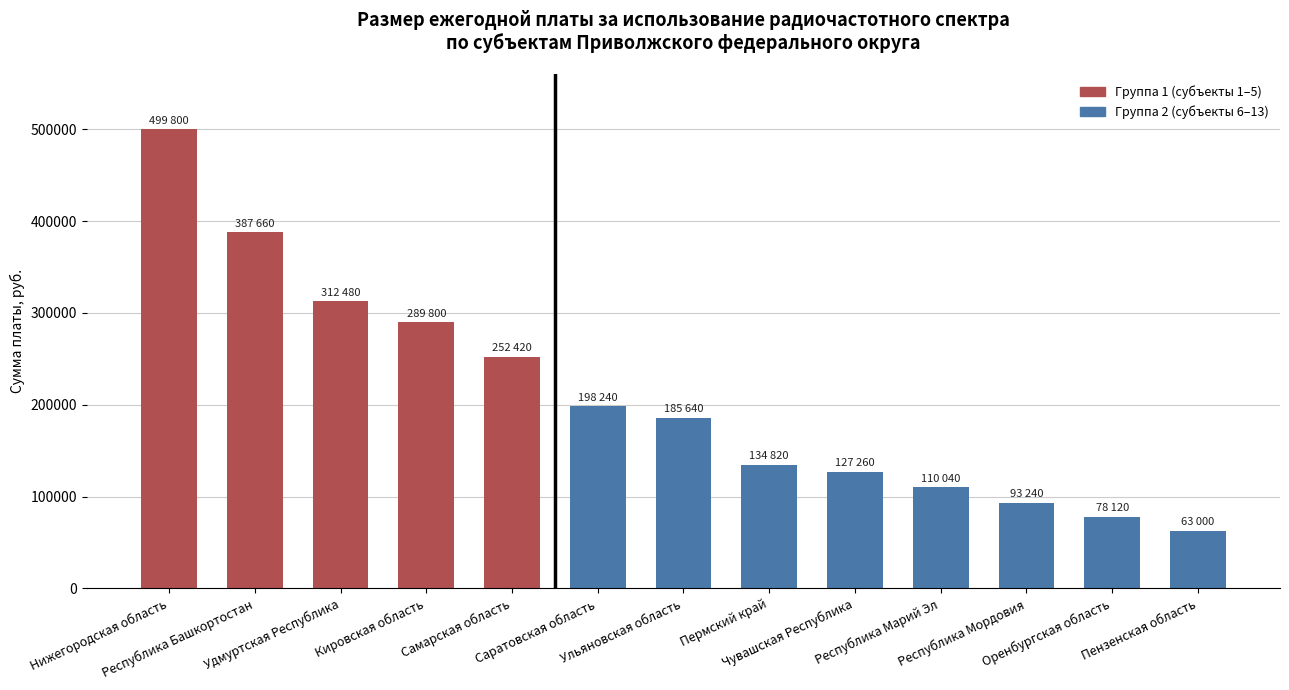

How many bars are there in total?

13